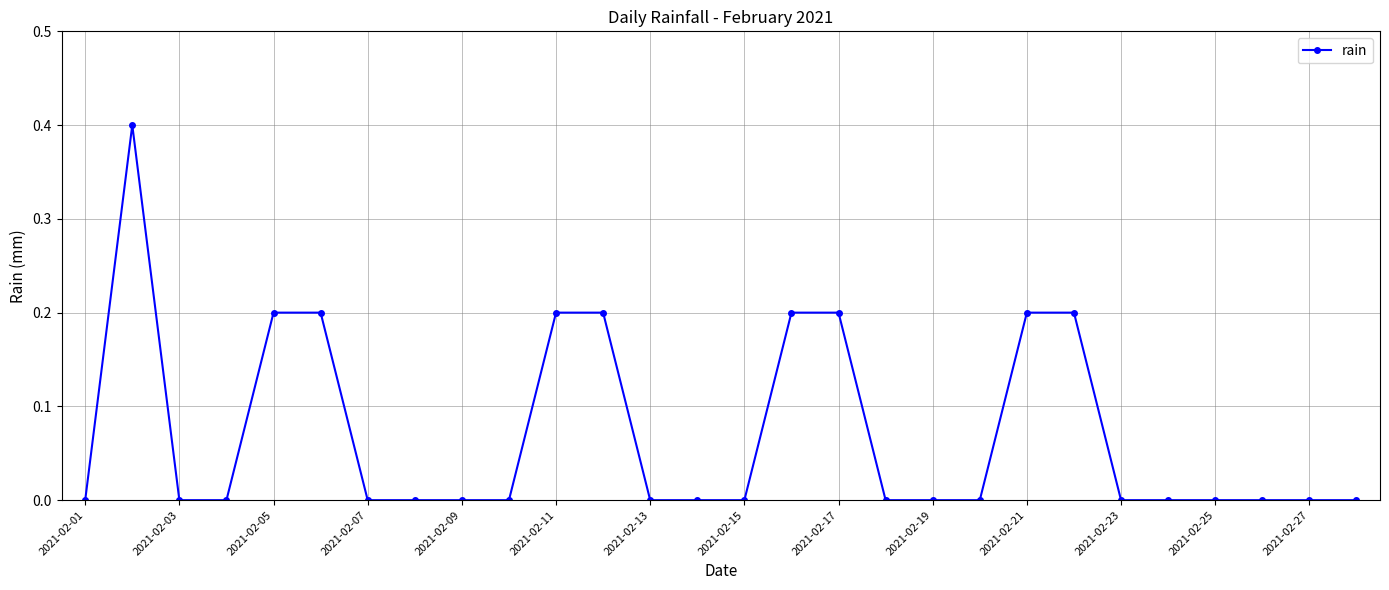

What is the difference between the maximum and minimum values?

0.4